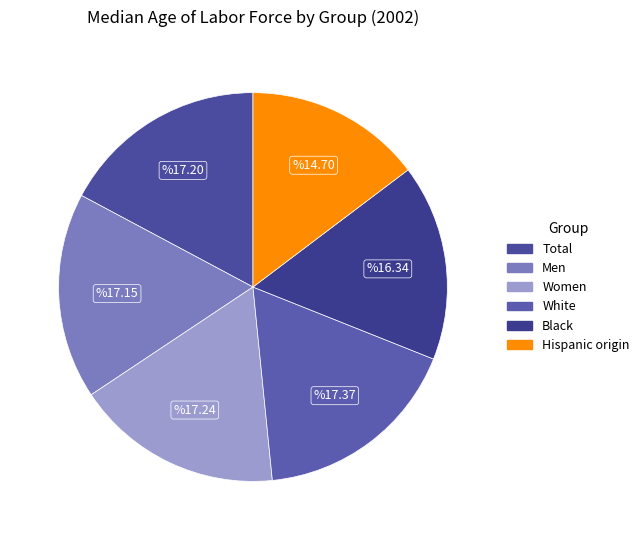

How many slices are in this pie chart?

6